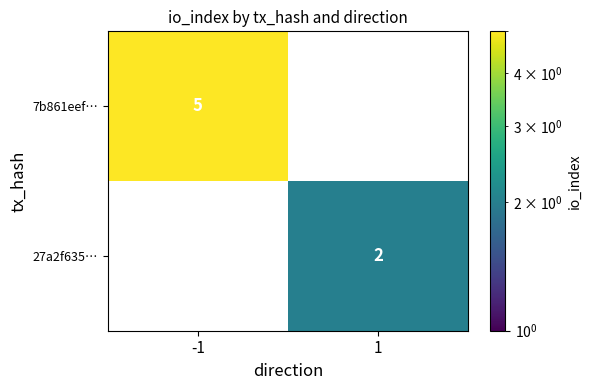

Which series changed the most between -1 and 1?

7b861eef…